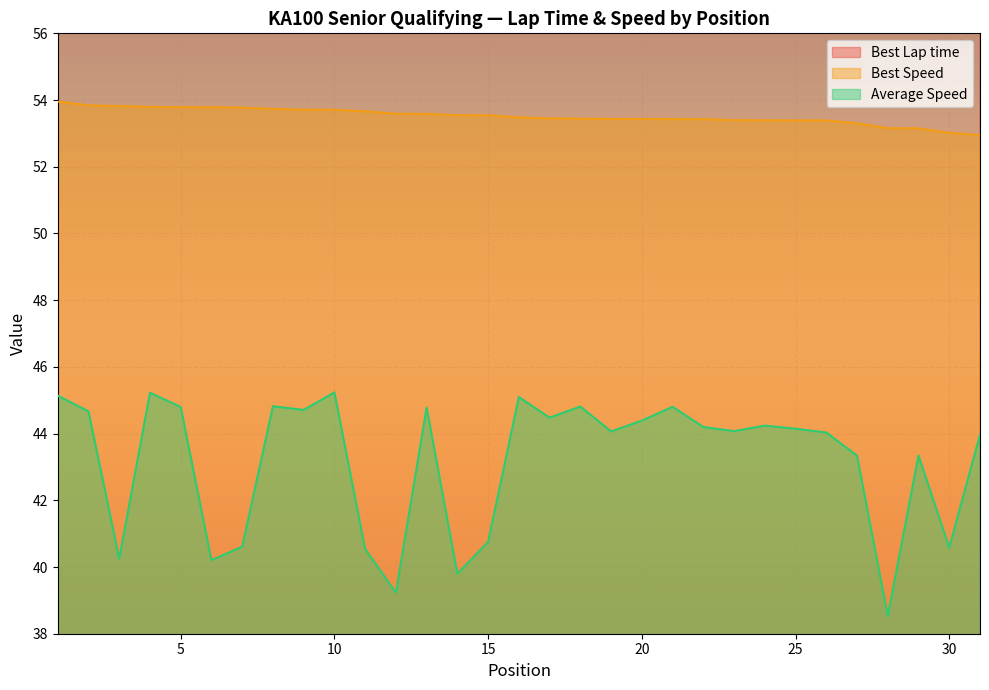

Does the chart display data point markers on the line(s)?

No